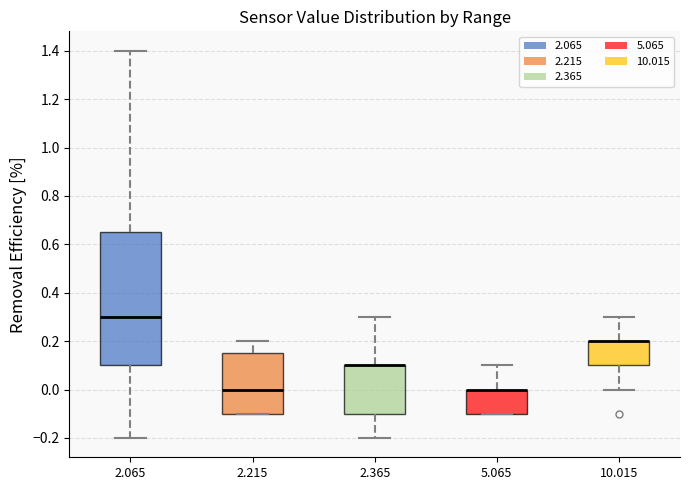

Comparing the boxes themselves (not the whiskers), which one is the tallest?

2.065